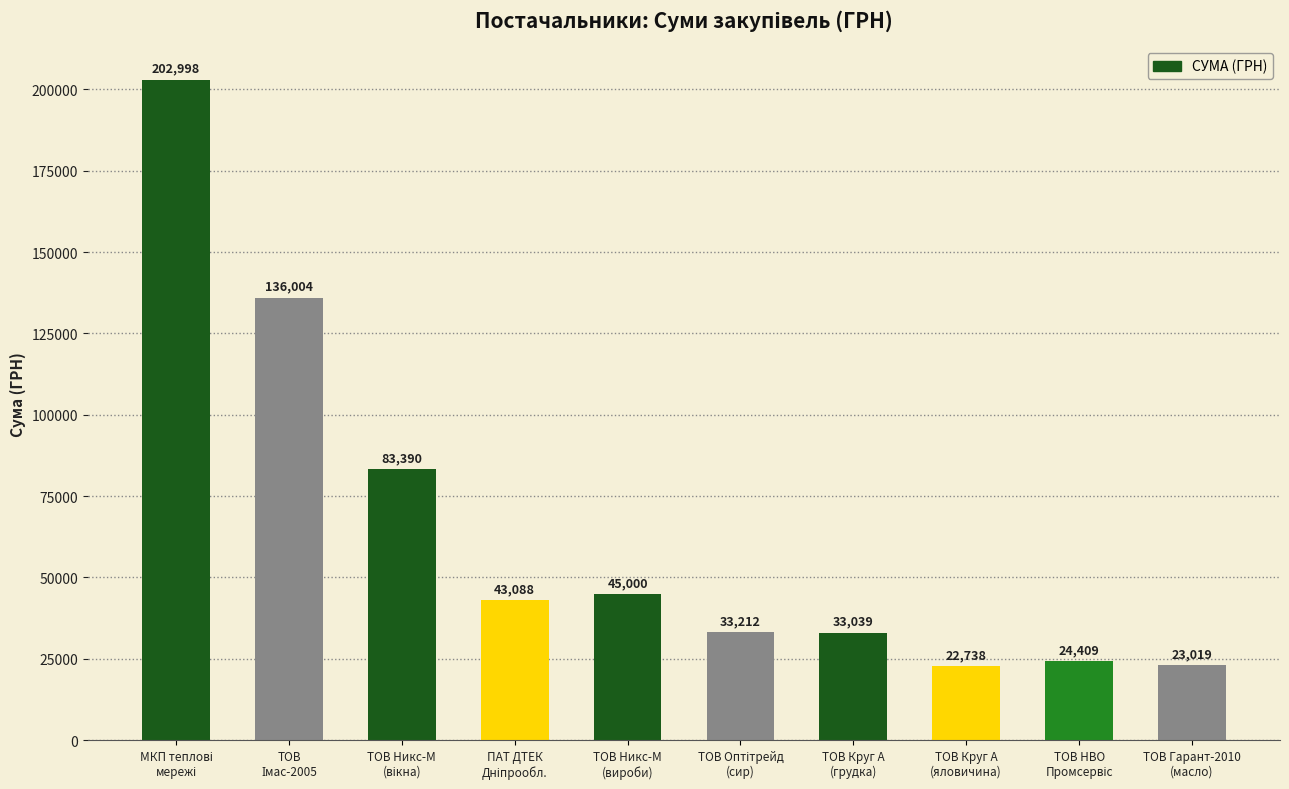

Are the bars grouped side by side (vs. stacked)?

No